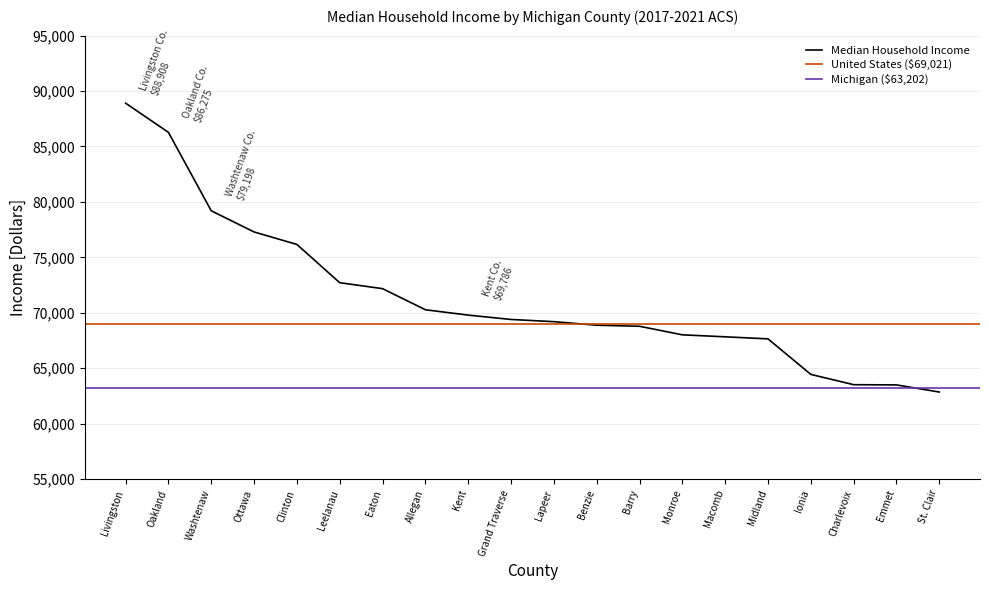

True or false: the data shows 77288 at Ottawa.

True